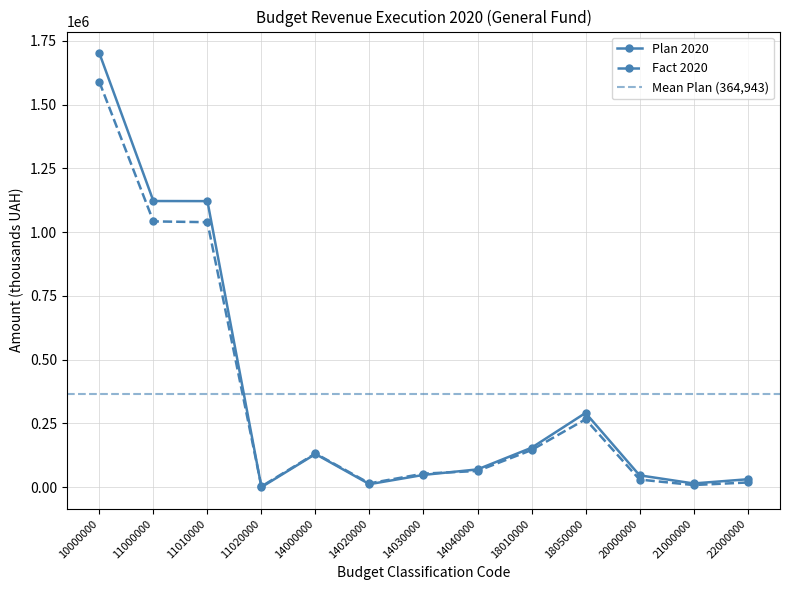

At which category is the sum across all series the highest?

10000000